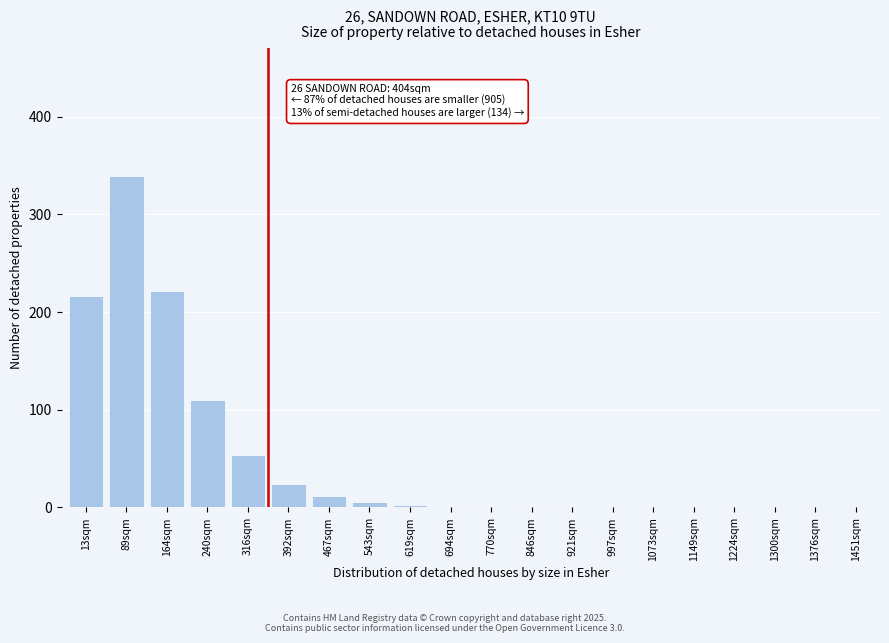

True or false: the data shows 3 at 619sqm.

True